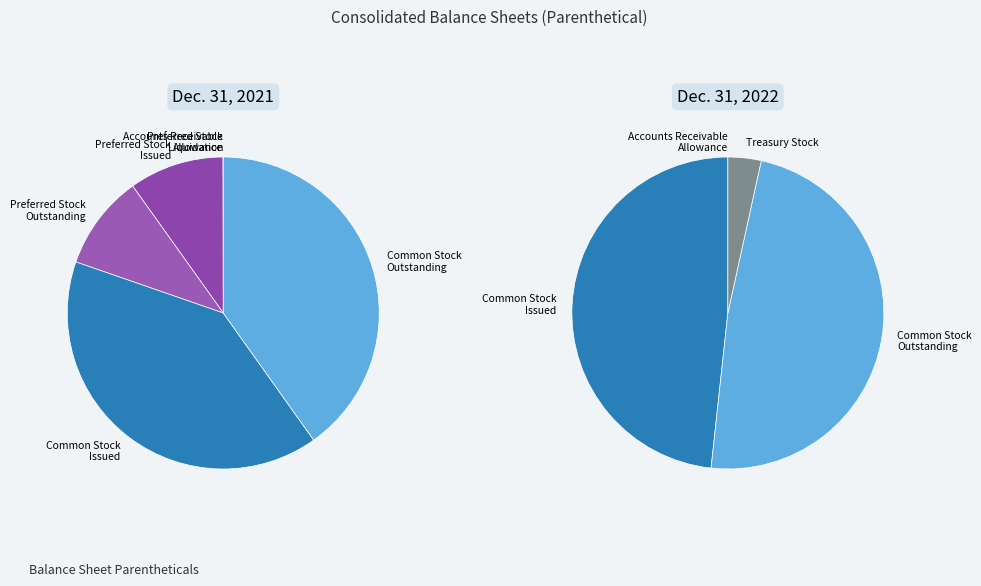

How many segments does this pie chart have?

8